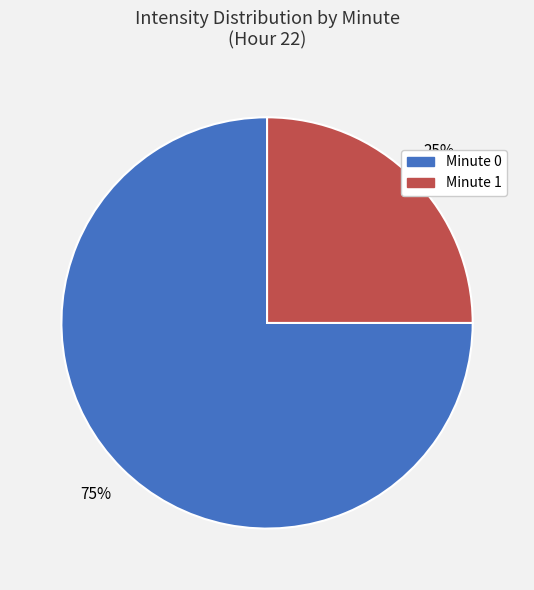

Is there a majority slice in this chart?

Yes